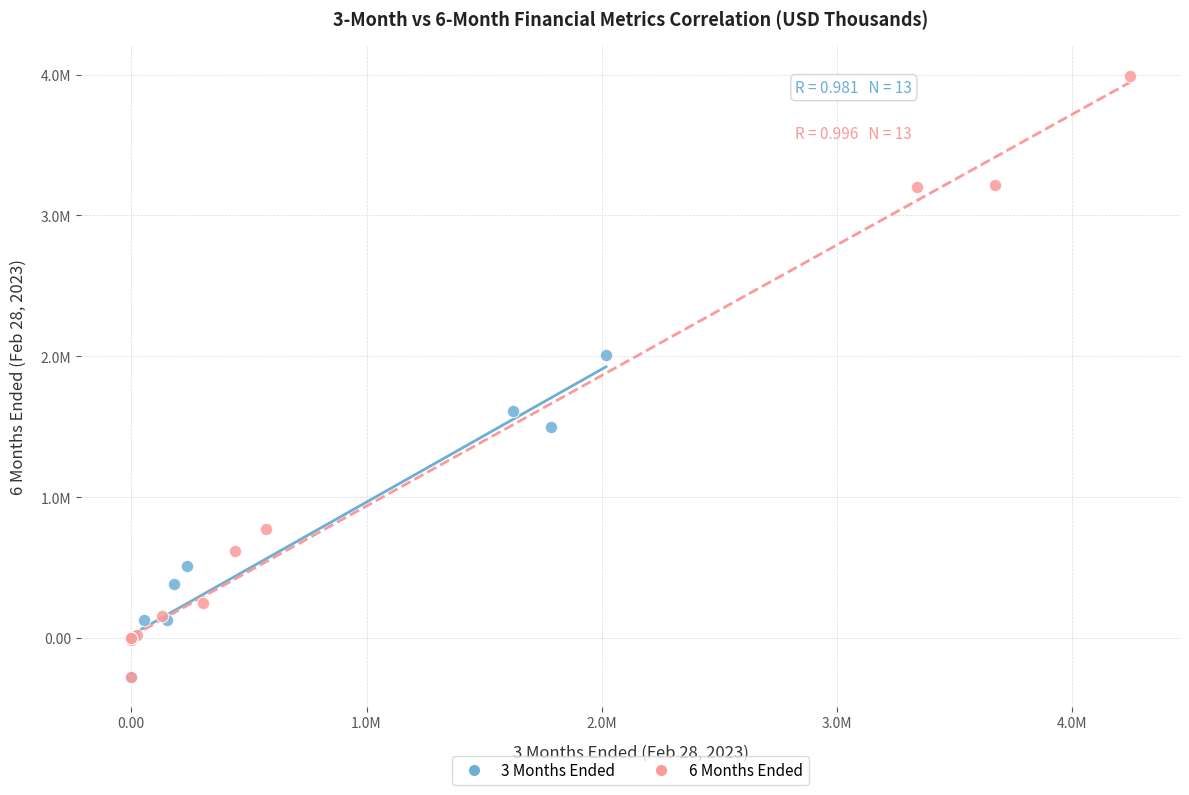

Which series has the widest spread of Y values?

6 Months Ended